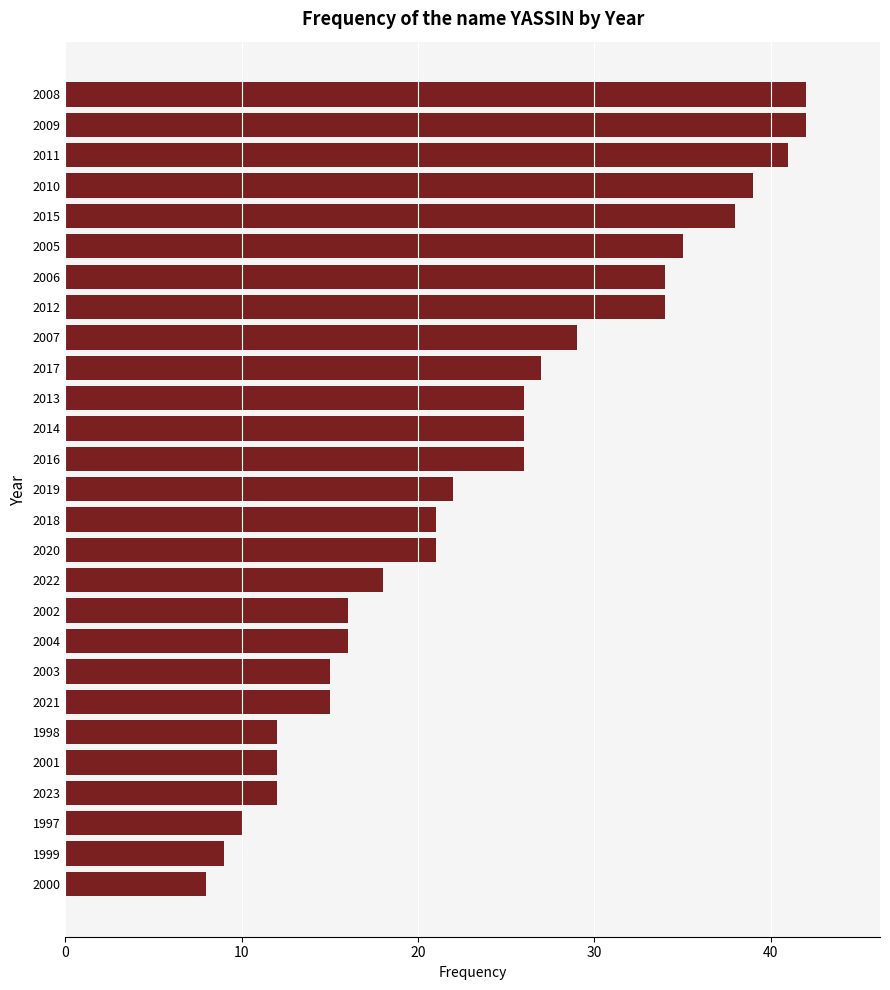

What is the ratio of the value at 2012 to the value at 2011?

0.8